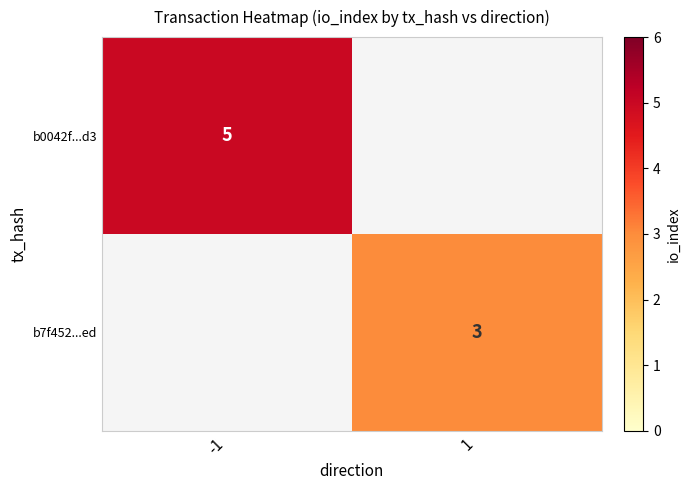

Is the value of b0042f...d3 at -1 greater than the value of b7f452...ed at 1?

Yes